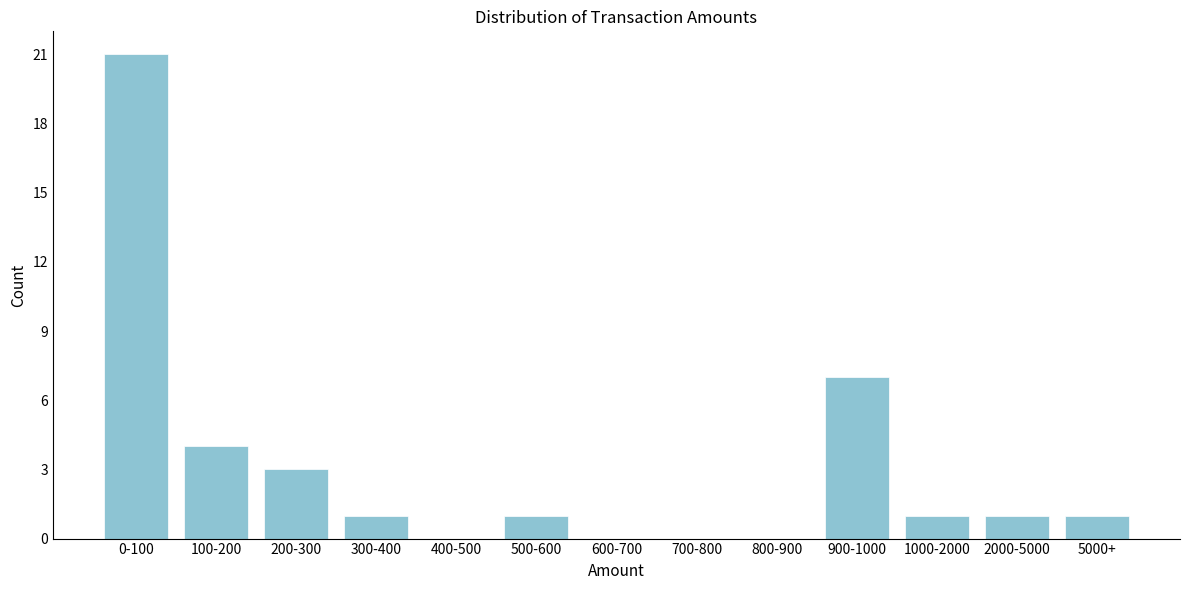

Reading left to right, list all the values displayed in this chart.

0-100=21	100-200=4	200-300=3	300-400=1	400-500=0	500-600=1	600-700=0	700-800=0	800-900=0	900-1000=7	1000-2000=1	2000-5000=1	5000+=1